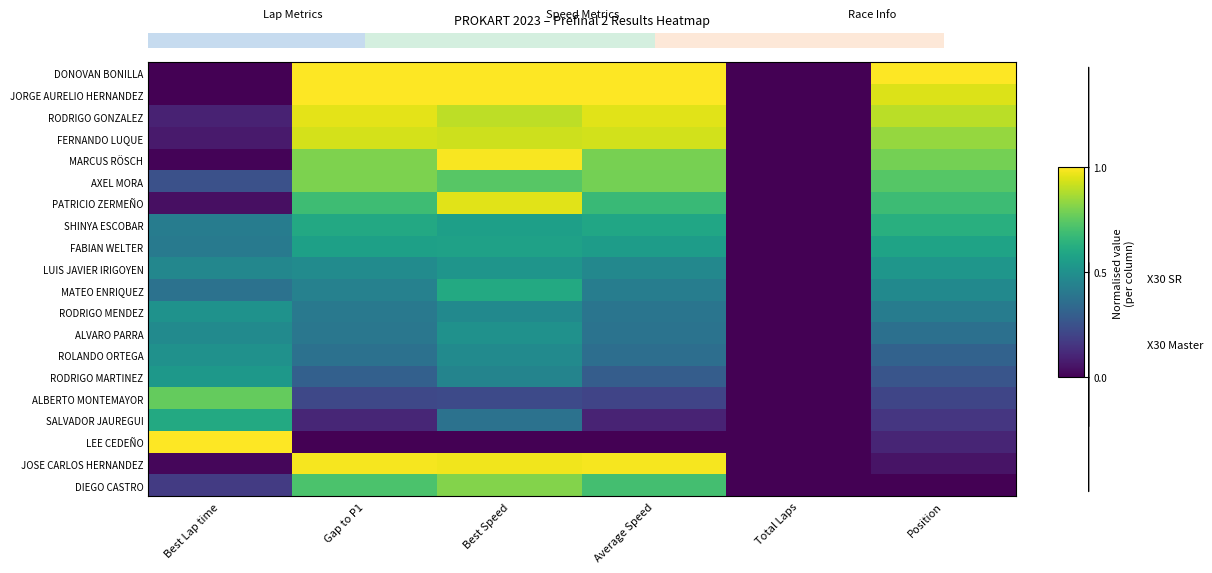

What is the difference between the maximum and minimum values in the SHINYA ESCOBAR series?

0.6